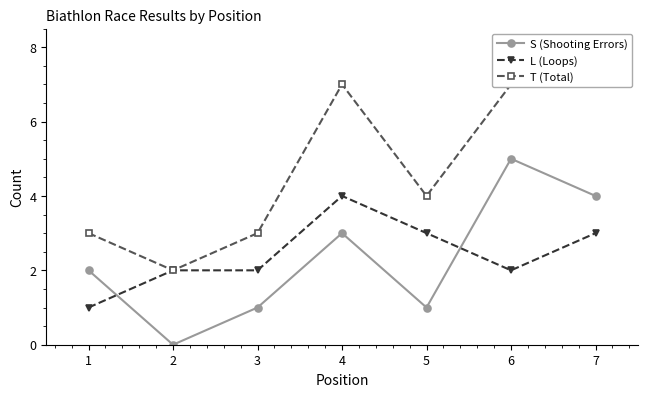

True or false: T (Total) and S (Shooting Errors) cross at least once.

False